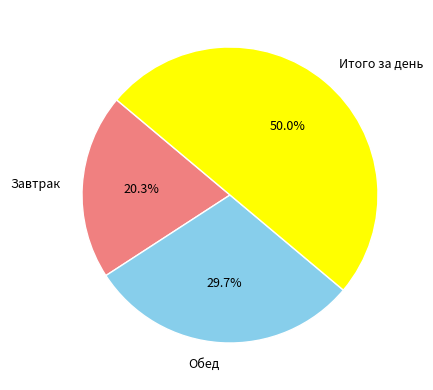

To the nearest percent, what percentage of the pie is Обед?

30%